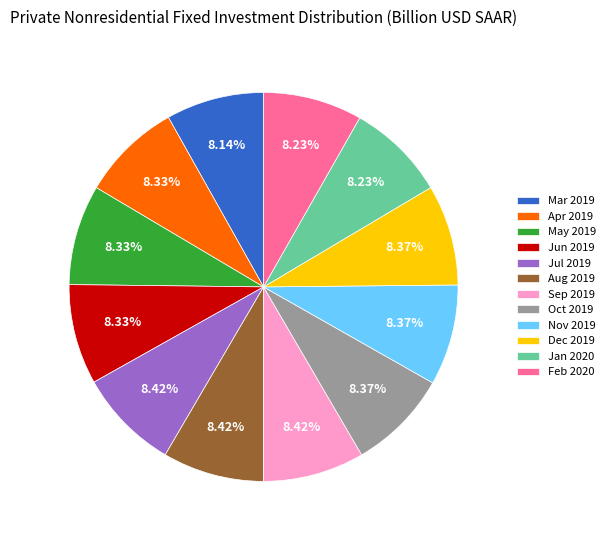

Is there a majority slice in this chart?

No